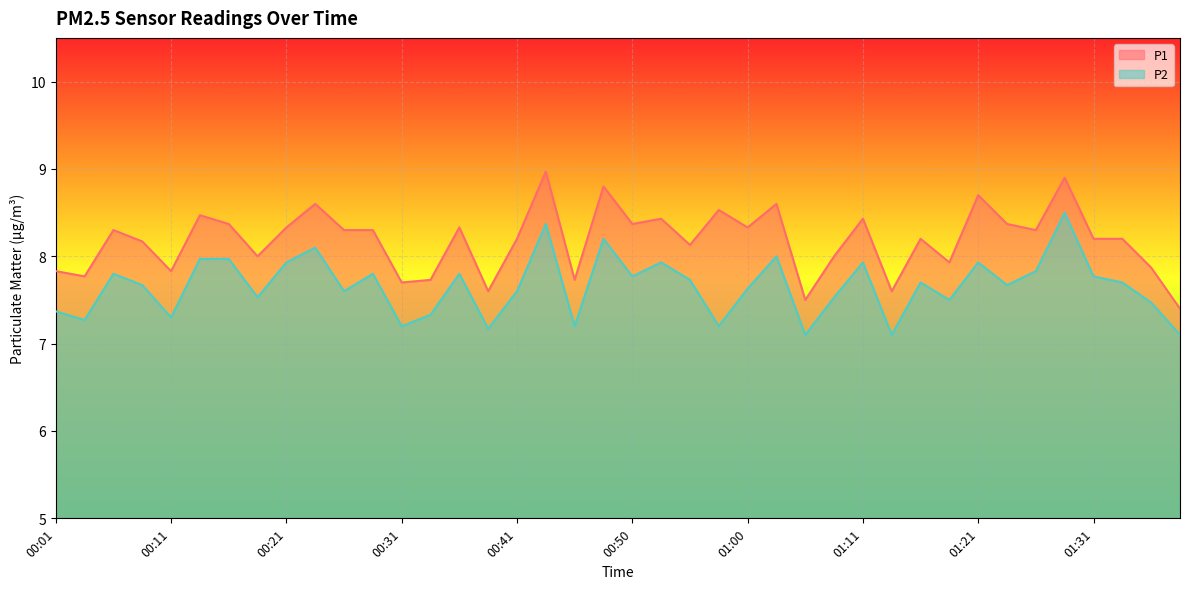

What is the lowest value of the P2 series?

7.1